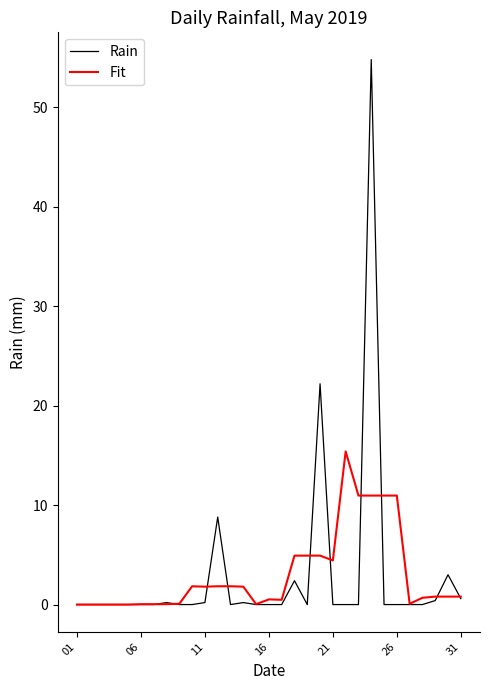

Rank the series by their maximum value, from lowest to highest.

Fit, Rain